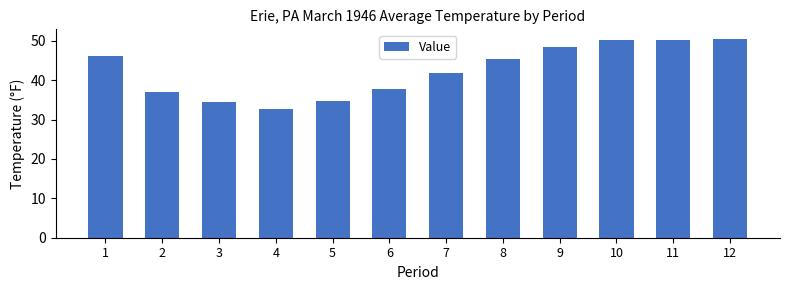

Between 2 and 4, which is larger?

2